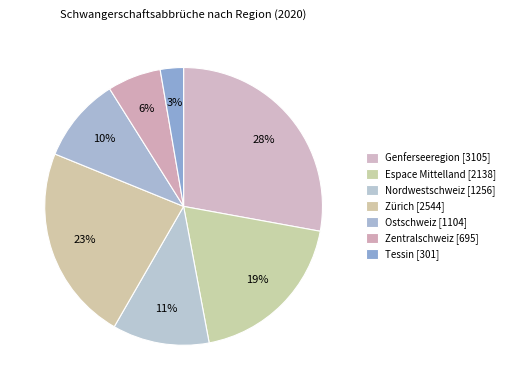

Is there a majority slice in this chart?

No